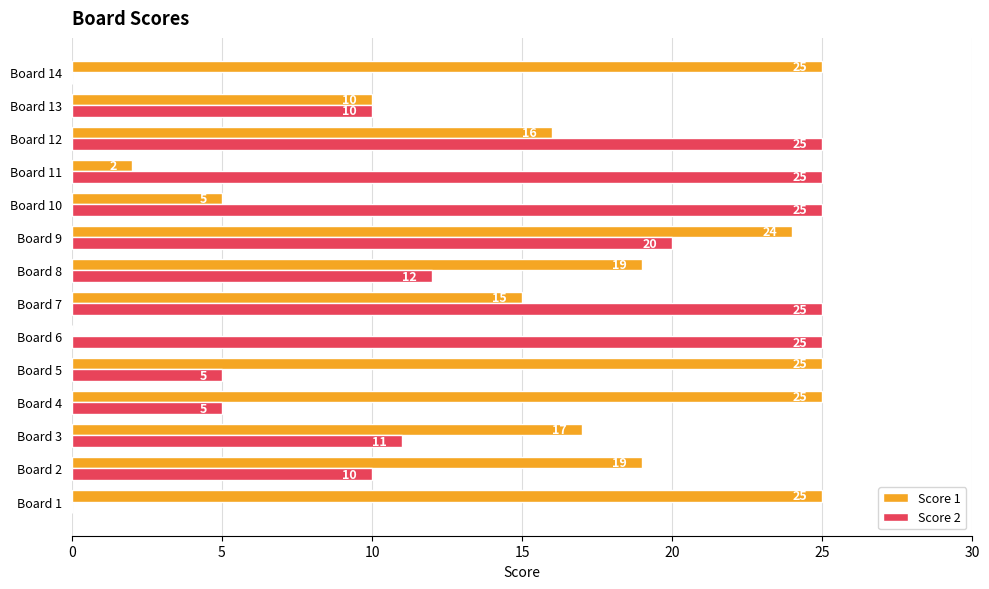

Which series has the largest total across all categories?

Score 1